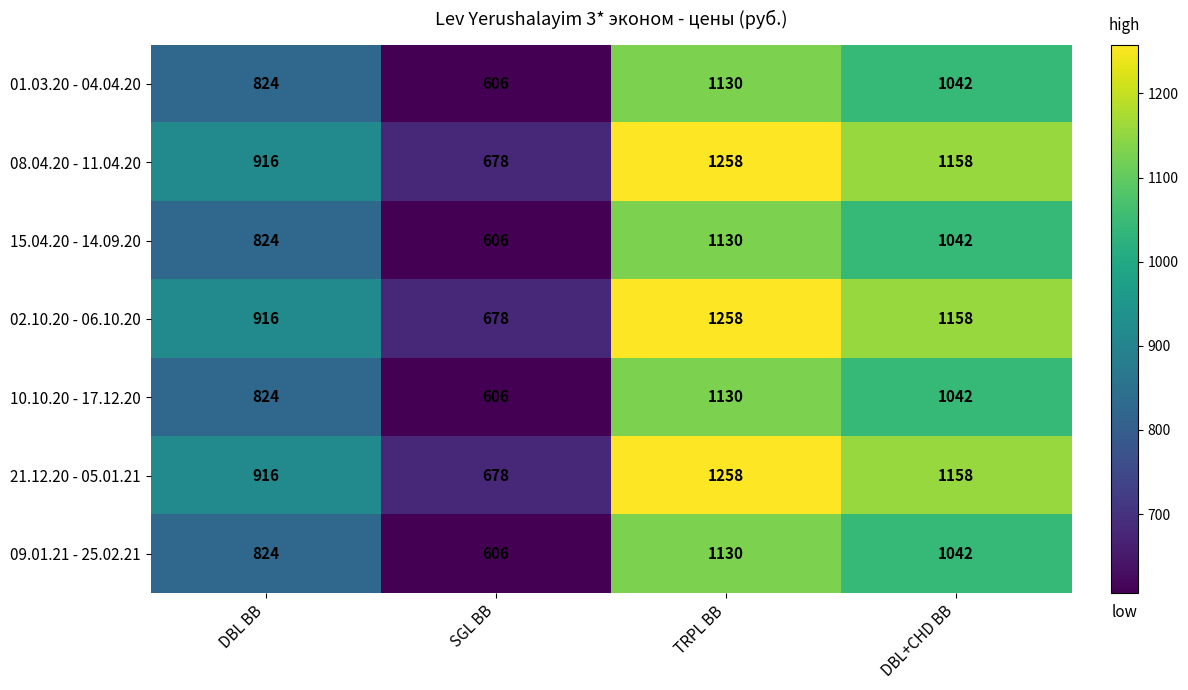

Rank the categories by 02.10.20 - 06.10.20 value from highest to lowest.

TRPL BB, DBL+CHD BB, DBL BB, SGL BB